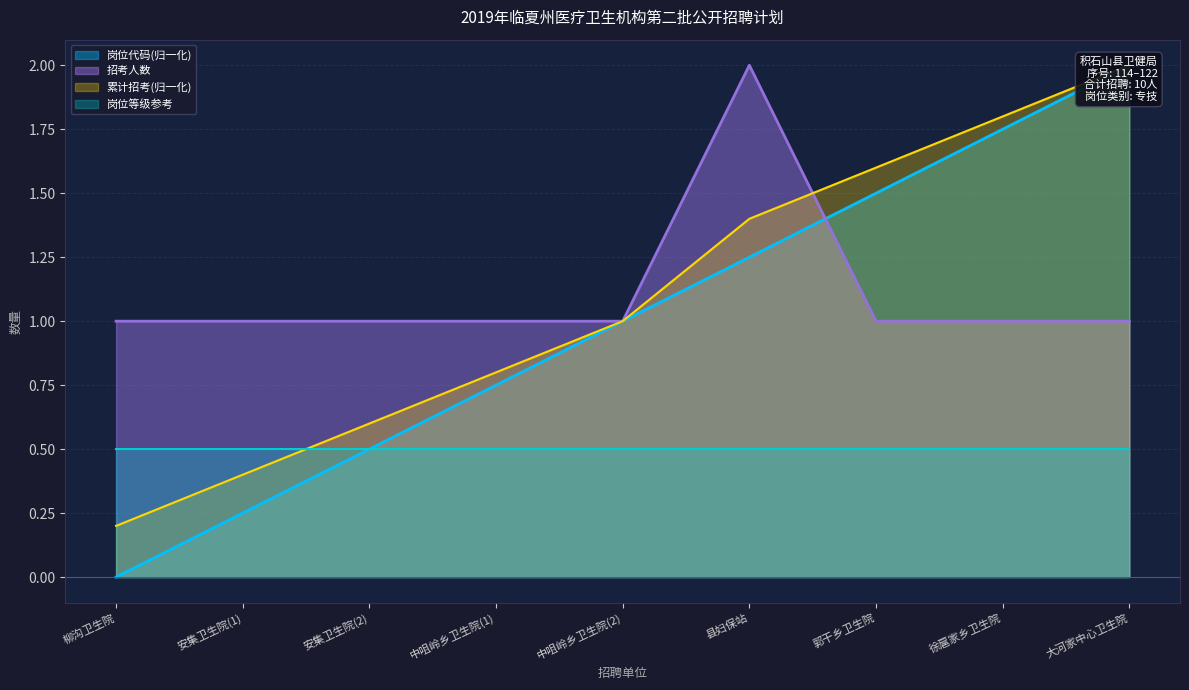

Is it true that 招考人数 equals 2 at 安集卫生院(2)?

False